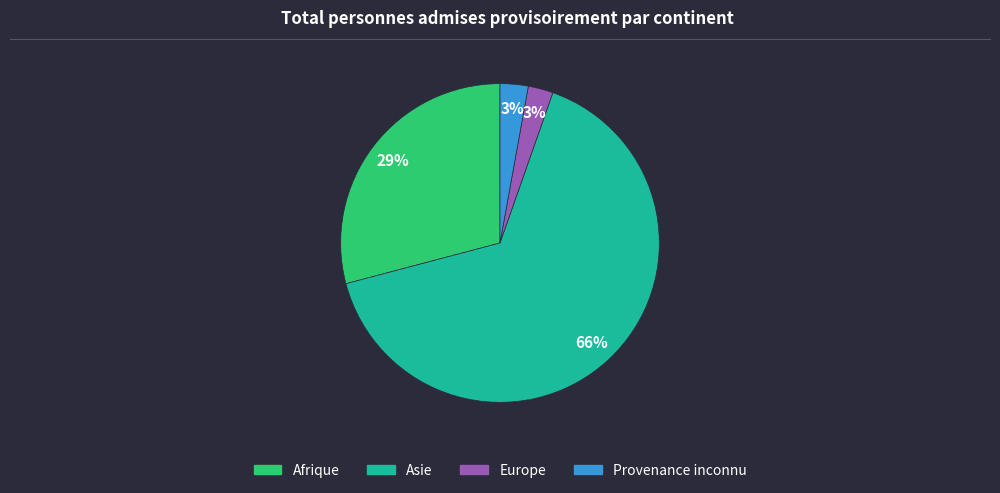

What is the ratio of the value at Europe to the value at Afrique?

0.1